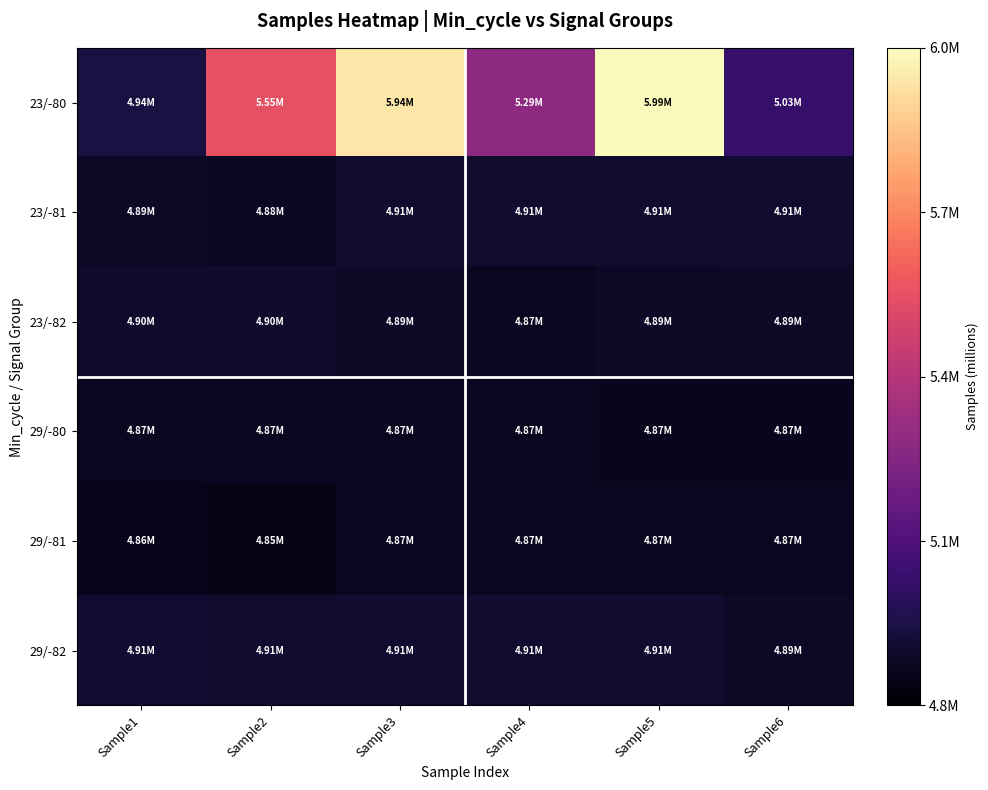

Which series has the largest total across all categories?

23/-80